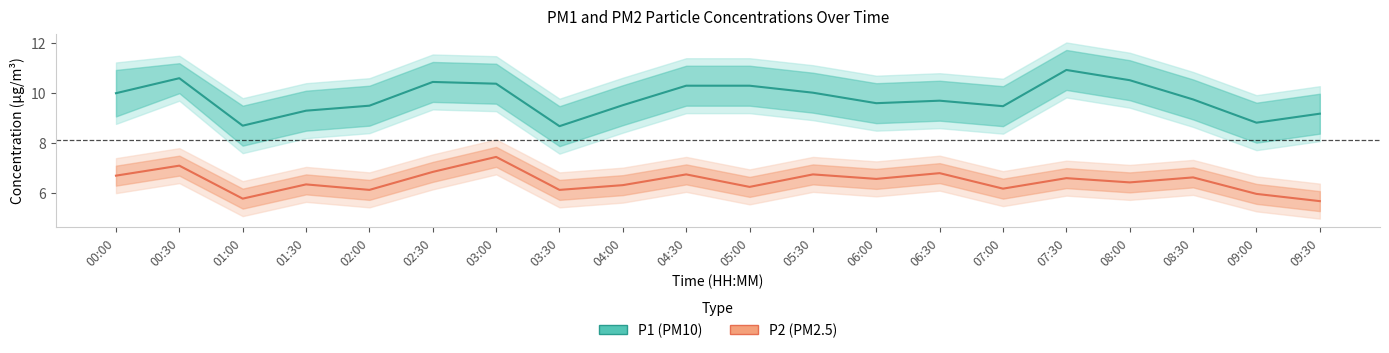

Where is the first local minimum for P2 (PM2.5)?

01:00